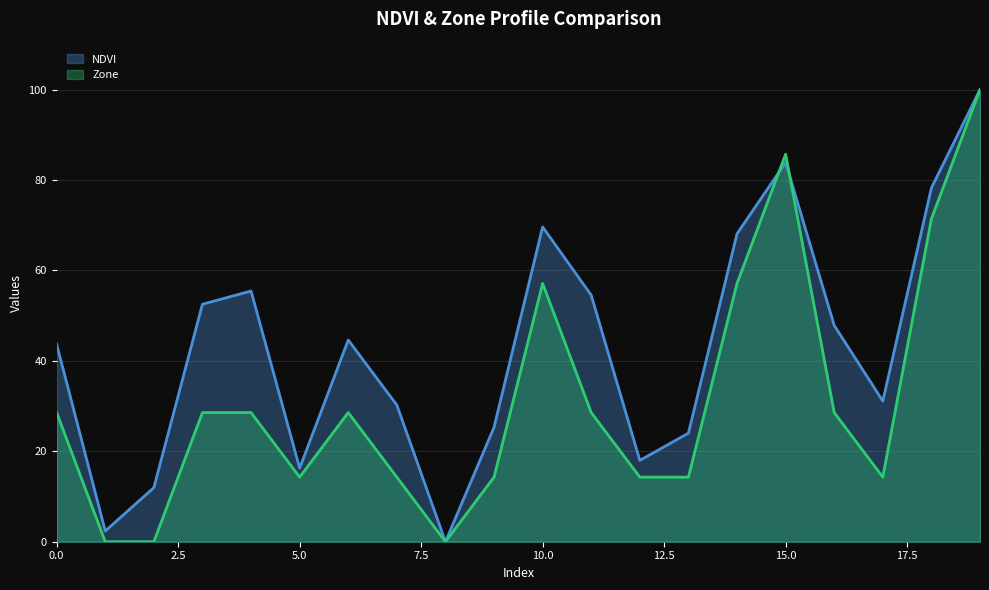

Which has a higher value, 7 or 8?

7